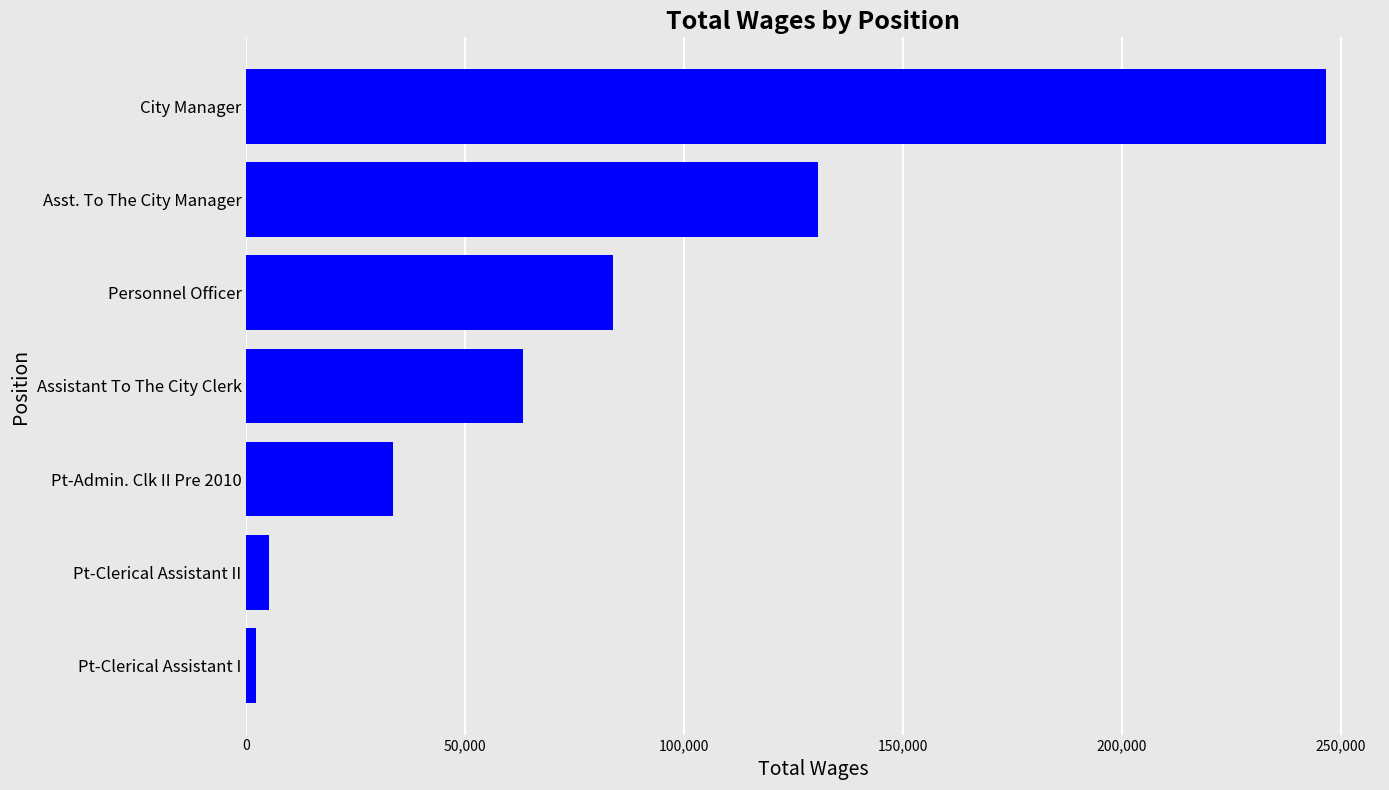

How many distinct data groups are displayed?

1